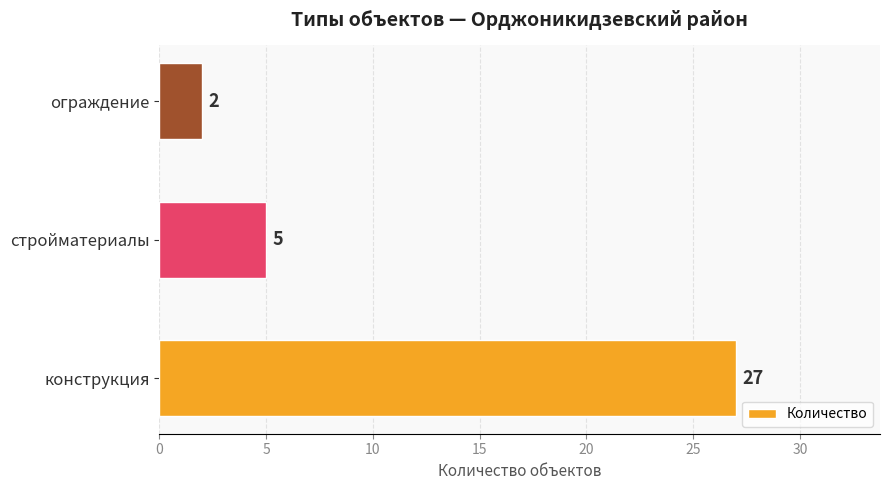

Reading bottom to top, list all the values displayed in this chart.

27	5	2